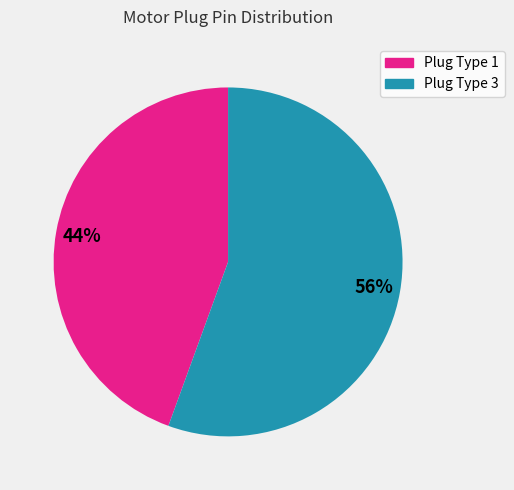

To the nearest percent, what is the average slice percentage?

50%